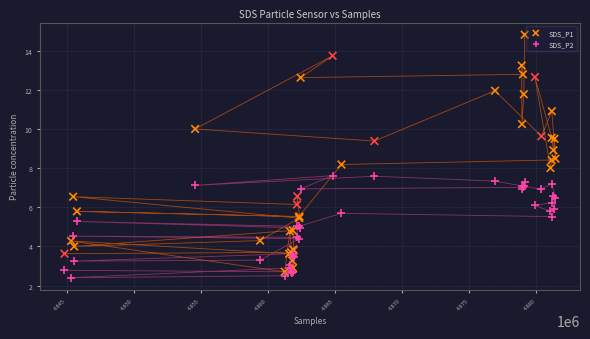

Which series has the widest spread of Y values?

SDS_P1